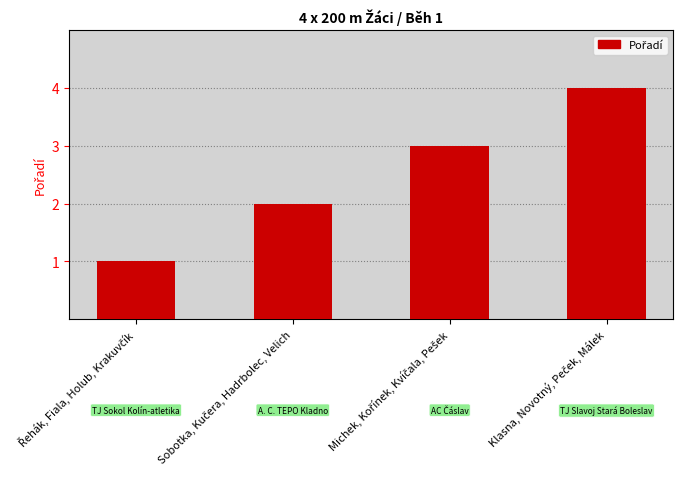

What is the difference between the maximum and minimum values?

3